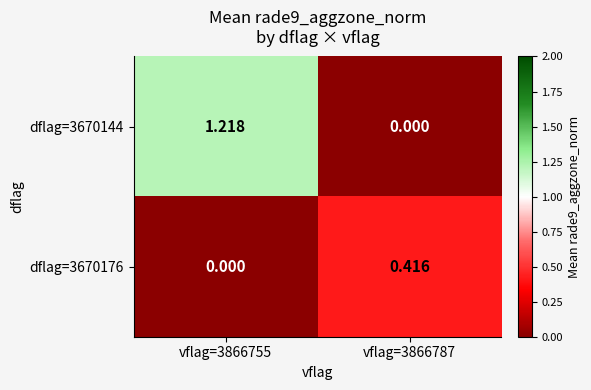

Is the value of dflag=3670144 at vflag=3866755 greater than the value of dflag=3670176 at vflag=3866787?

Yes